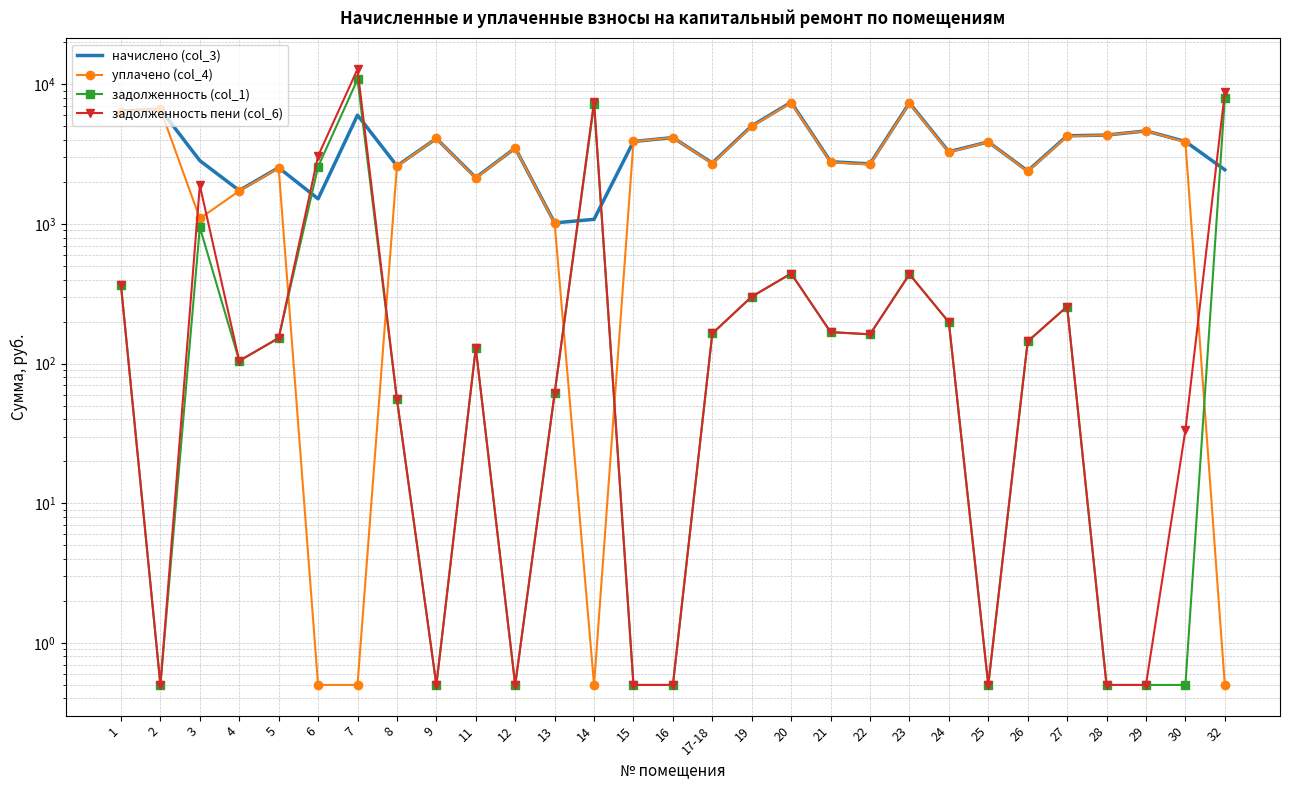

The задолженность (col_1) series shows 205.1 at 23. True or false?

False